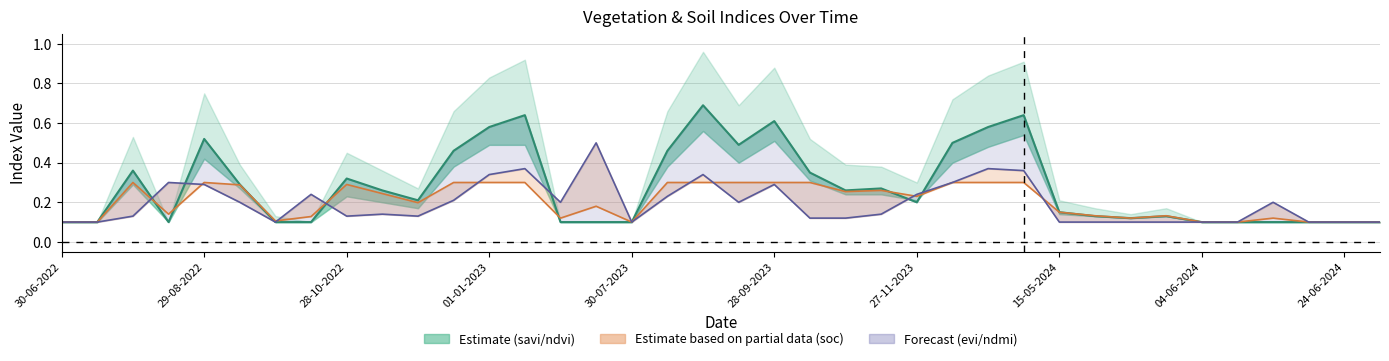

What is the average value of the ndvi_line series?

0.3